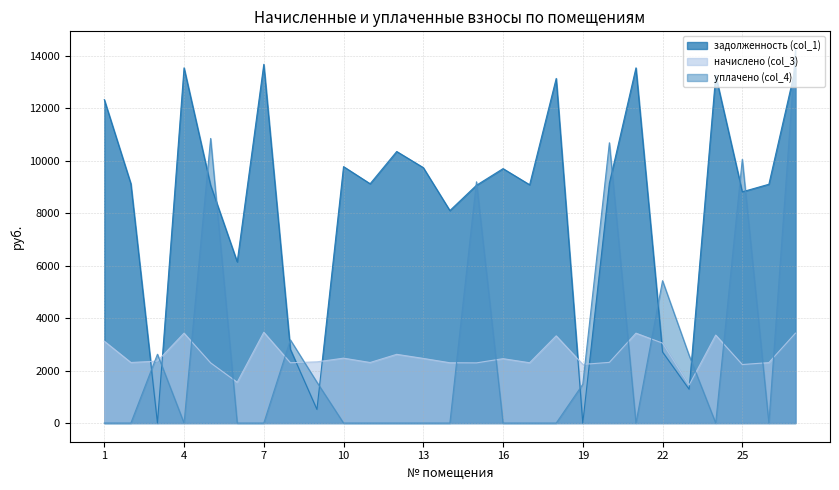

Which has a higher value, 23 or 2?

2